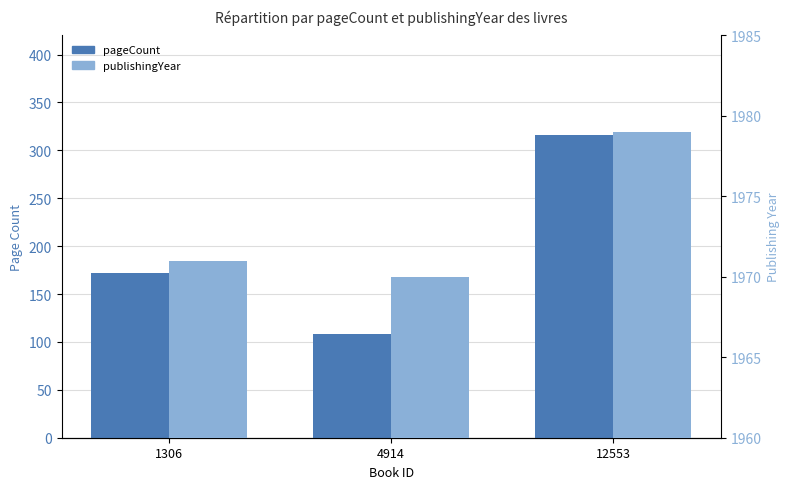

At which label does publishingYear reach its peak?

12553